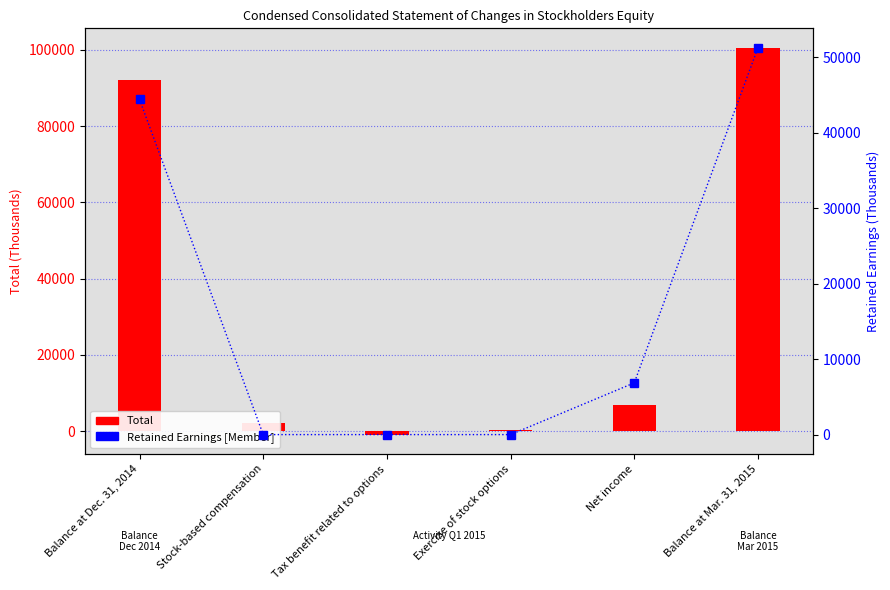

What value does the Total series have at Net income?

6860